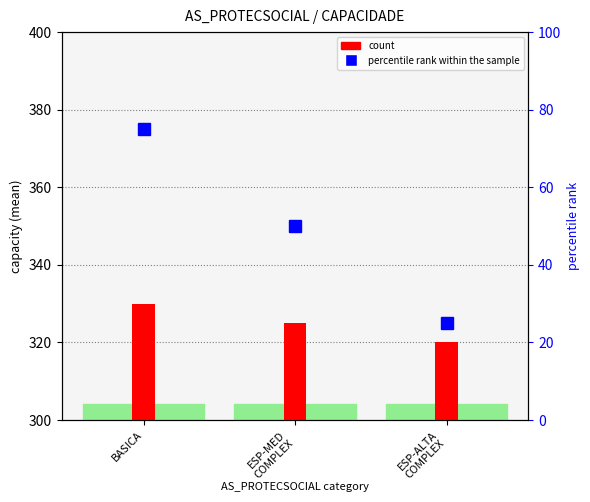

List the labels in order of value, largest first.

BASICA, ESP-MED
COMPLEX, ESP-ALTA
COMPLEX